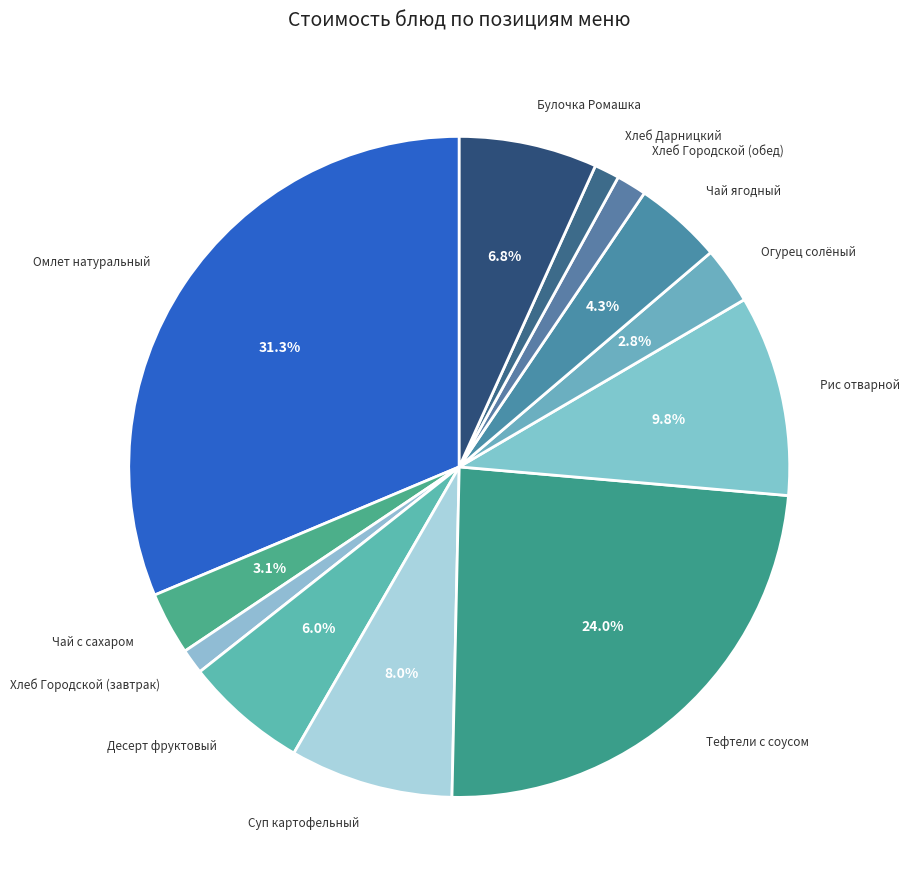

Count the number of slices in the pie.

12